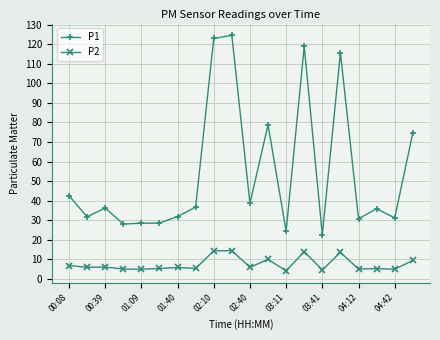

What is the greatest value displayed?

124.5